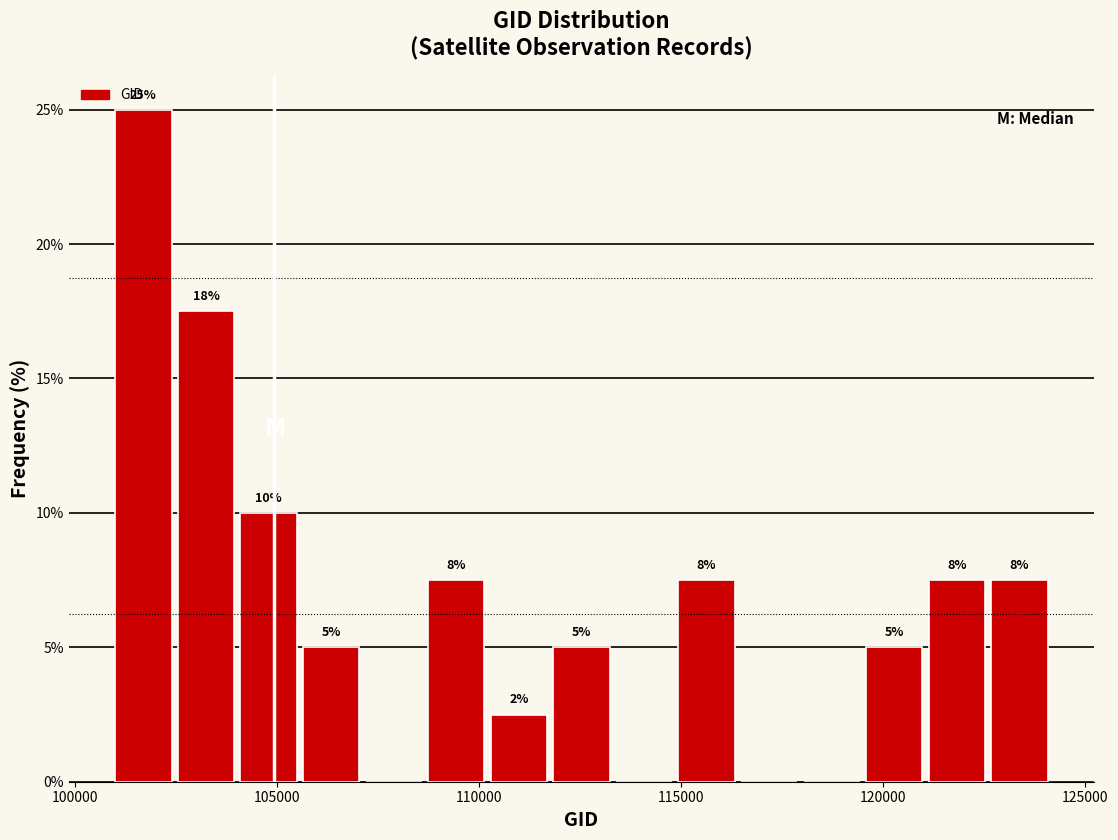

Around what value on the x-axis is the tallest bar? Give the approximate position of its centre, as read against the axis.

101500